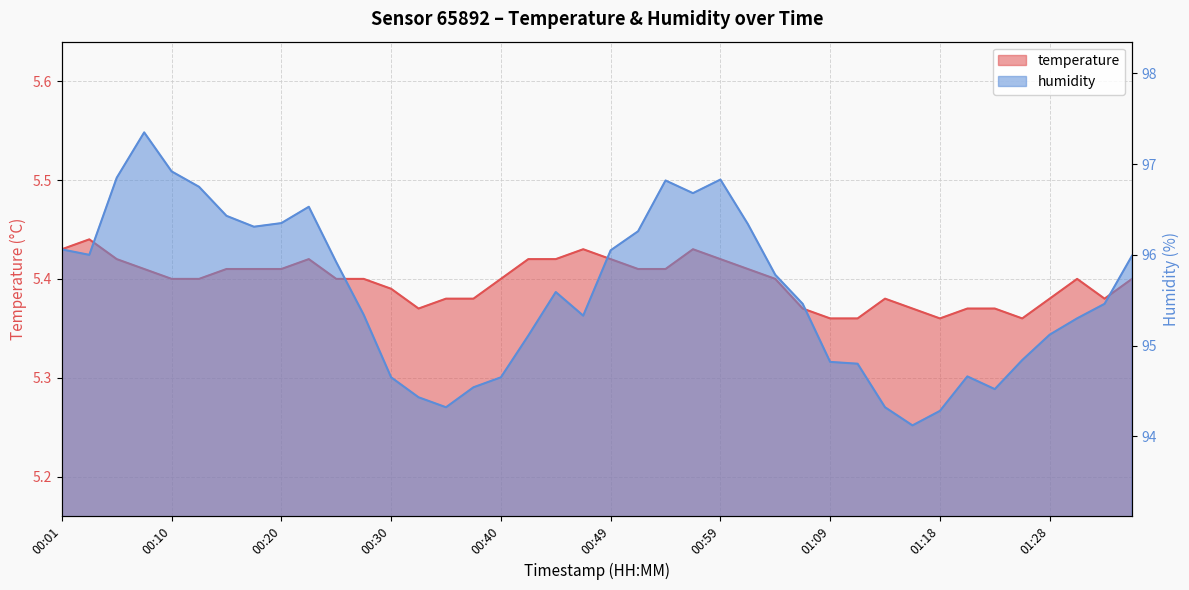

What is the spread (max minus min) of values at 00:20?

90.9